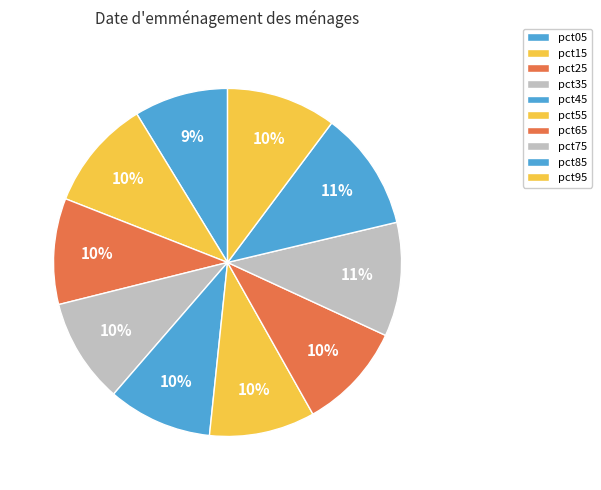

How many slices are in this pie chart?

10